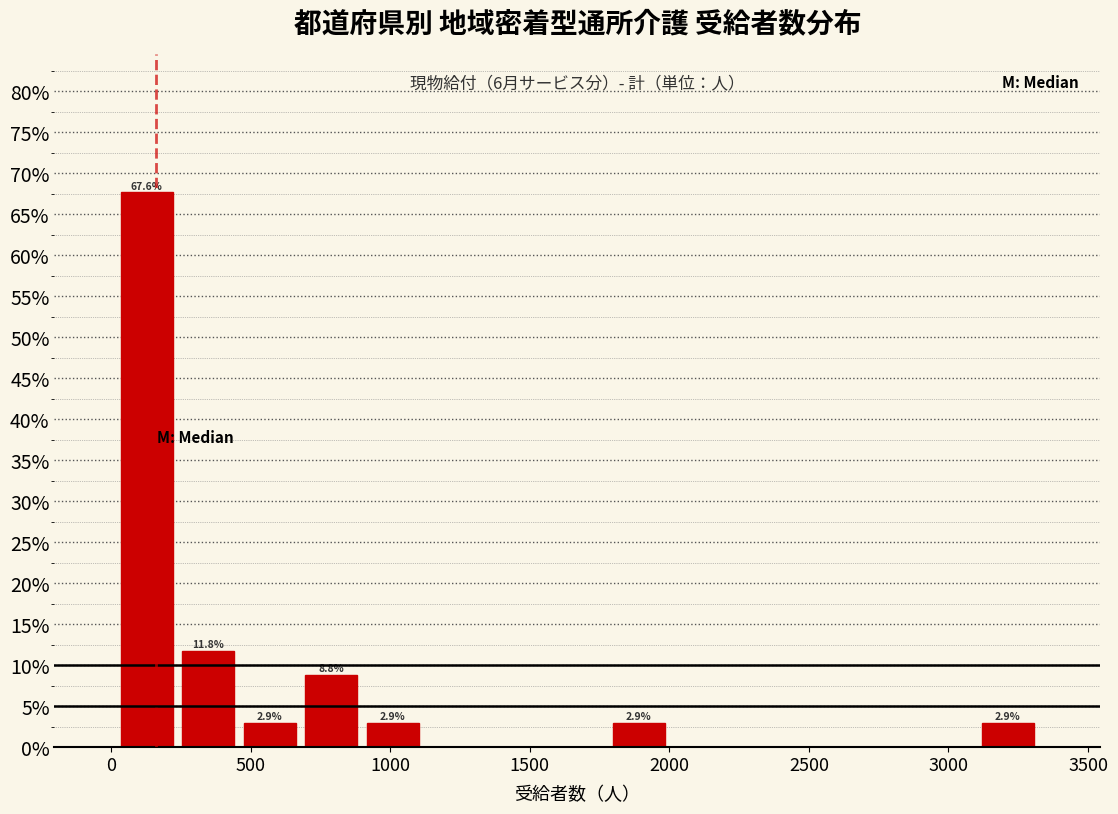

Which range on the x-axis has the tallest bar?

0 to 250